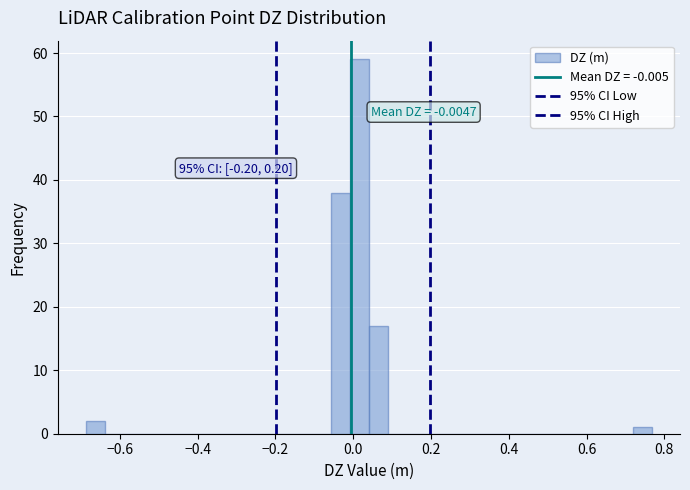

Read against the x-axis, roughly where is the centre of the tallest bar?

0.02